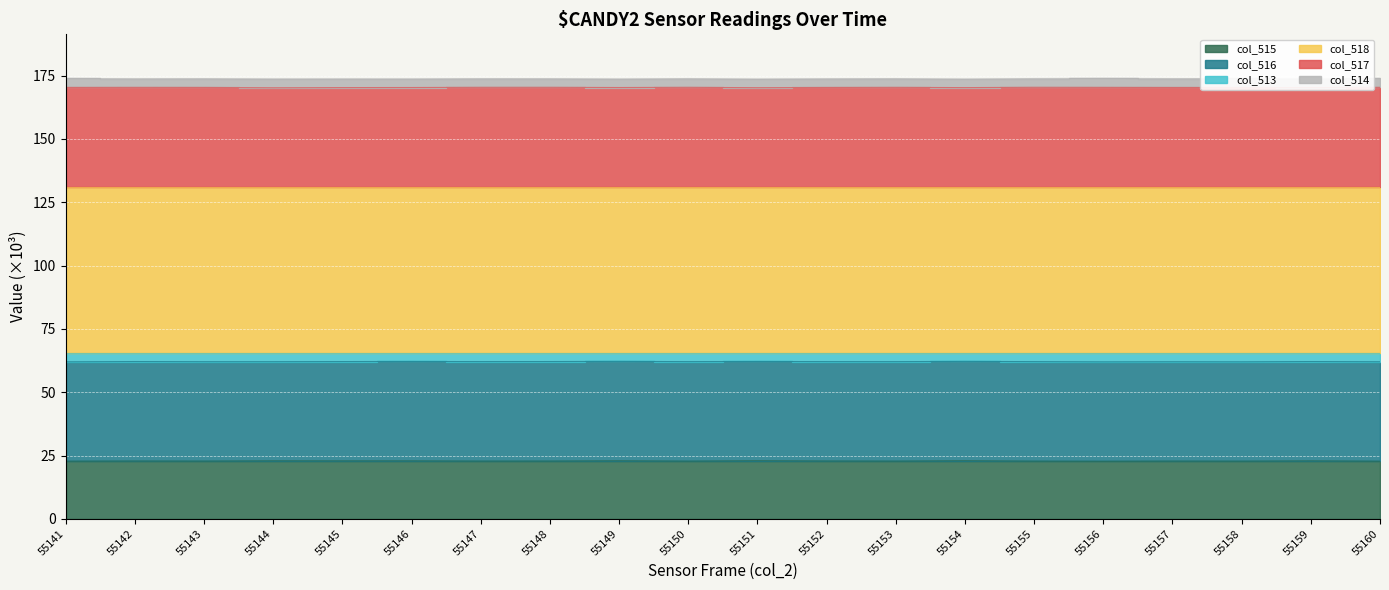

Where is the first local minimum for col_515?

55143